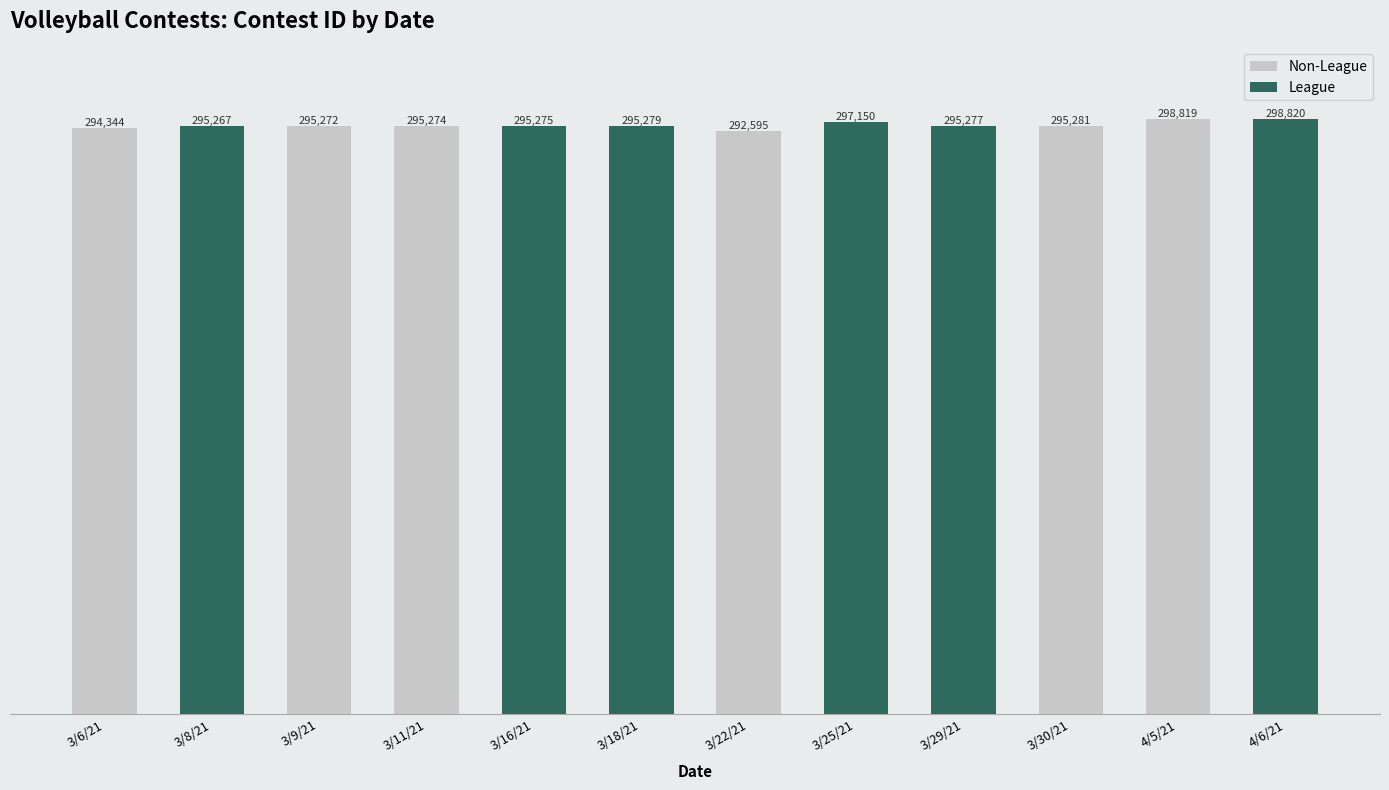

What is the greatest value displayed?

298820